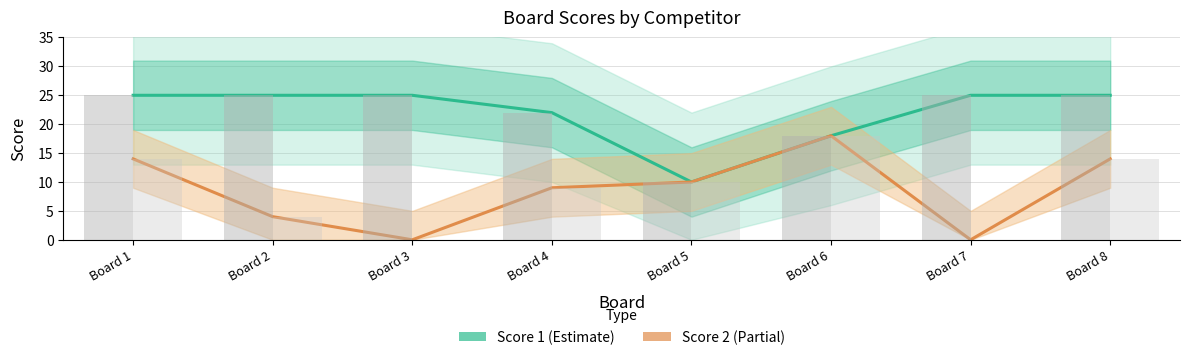

At Board 4, list the series in order from smallest to largest.

Score 2, Score 1